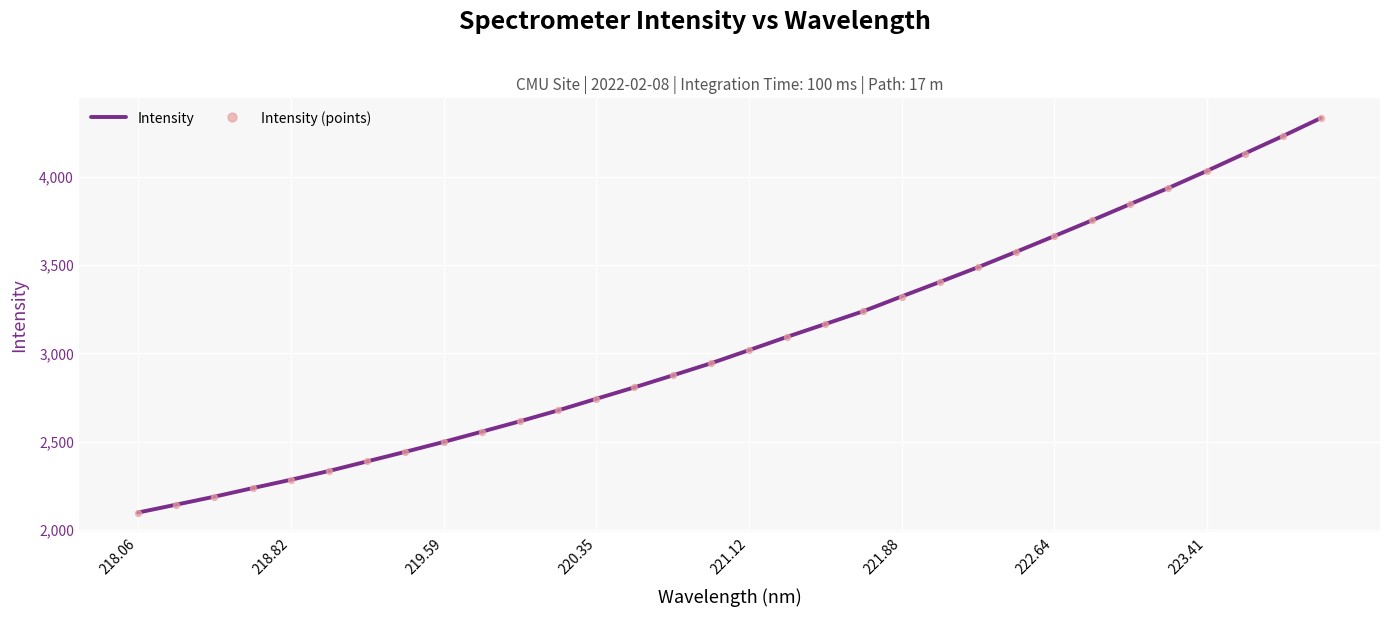

What is the difference between the maximum and minimum values?

2234.3